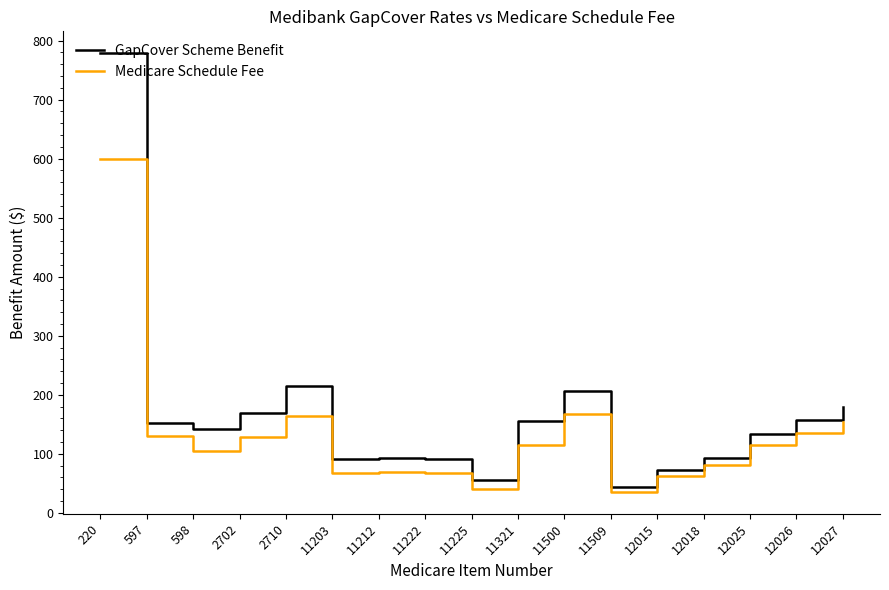

What is the highest value of the GapCover Scheme Benefit series?

778.4